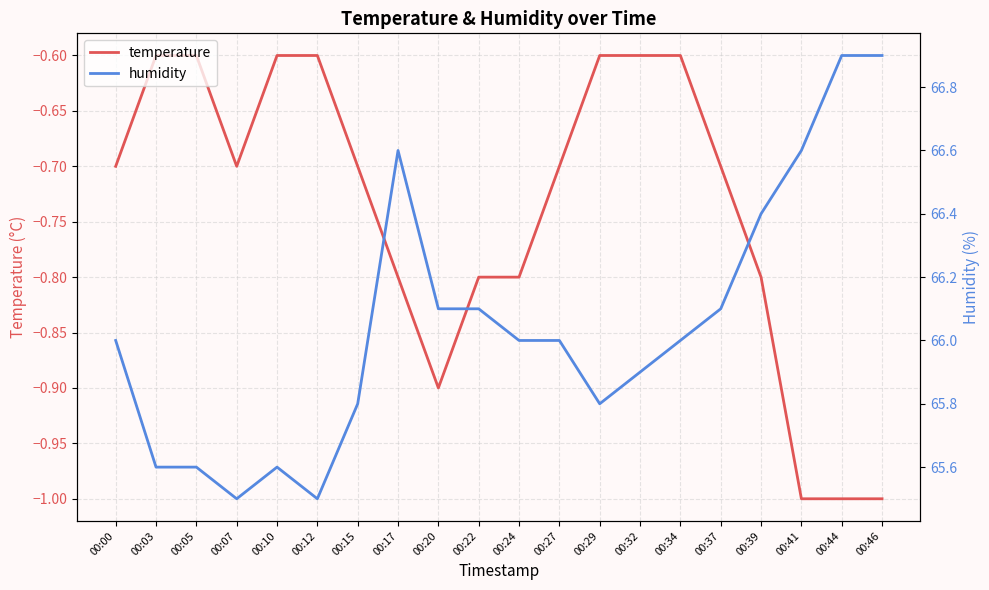

True or false: humidity has more than 2 points higher than both neighbors.

False